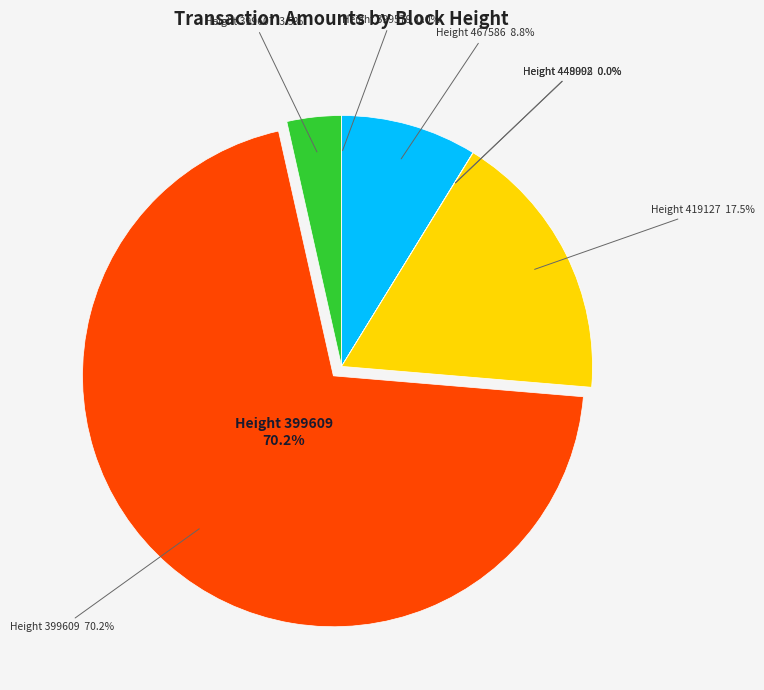

How many slices are in this pie chart?

7